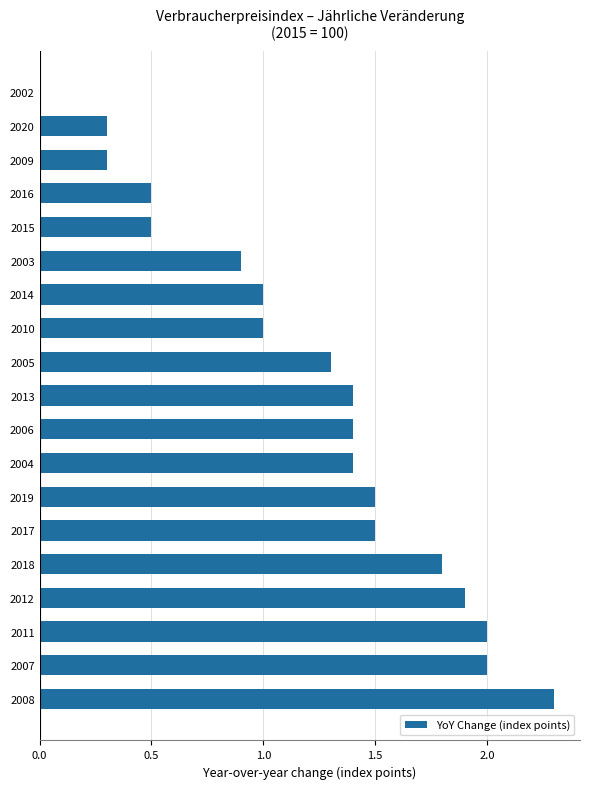

How many values are above zero?

18